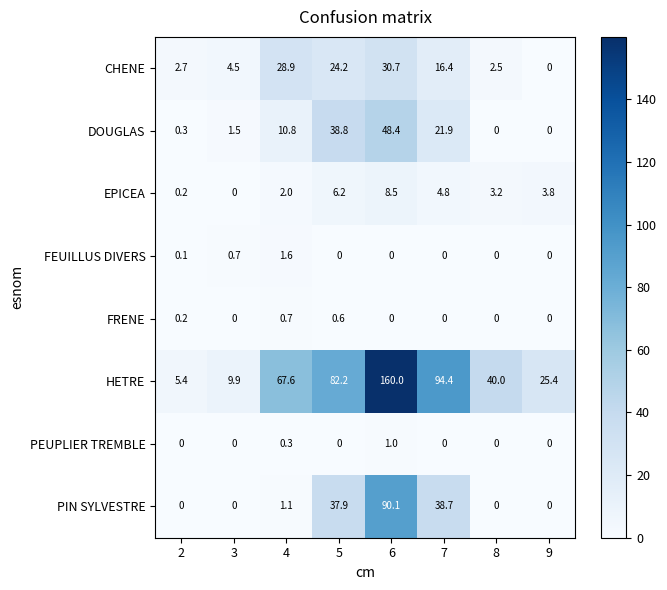

What value does the CHENE series have at 8?

2.5